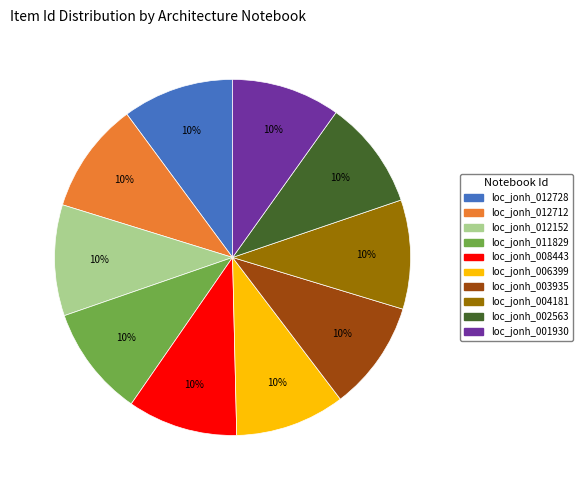

To the nearest percent, what percentage of the pie is loc_jonh_001930?

10%